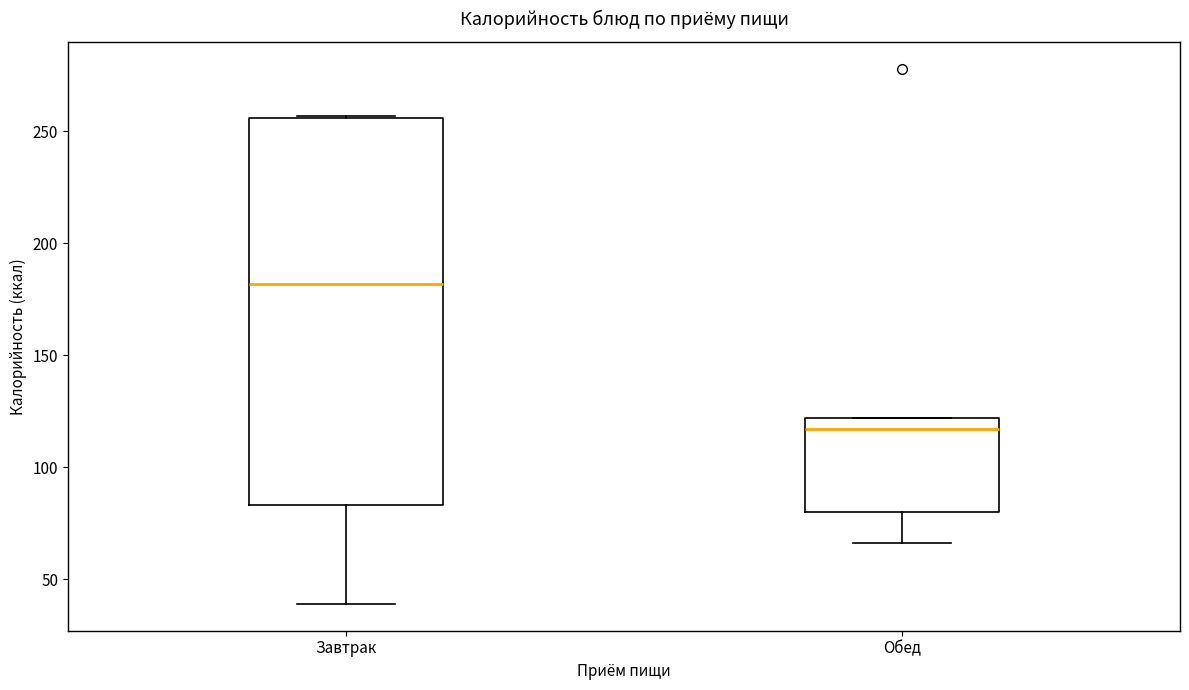

Where does the median line of the box for Обед sit on the y-axis? The values are not printed on the chart, so give them approximately, as read against the axis.

115